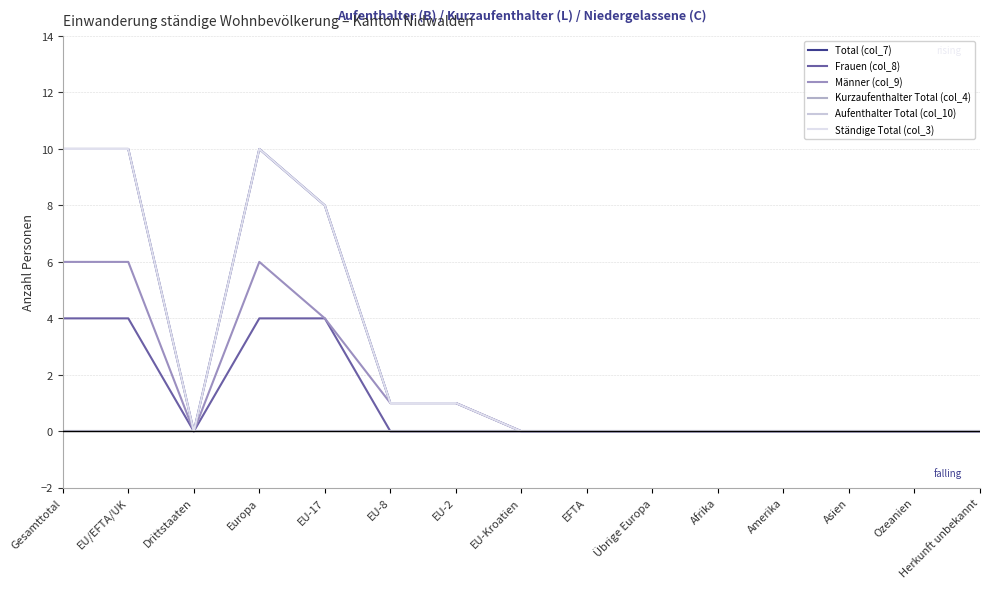

Does the chart have visible grid lines?

Yes